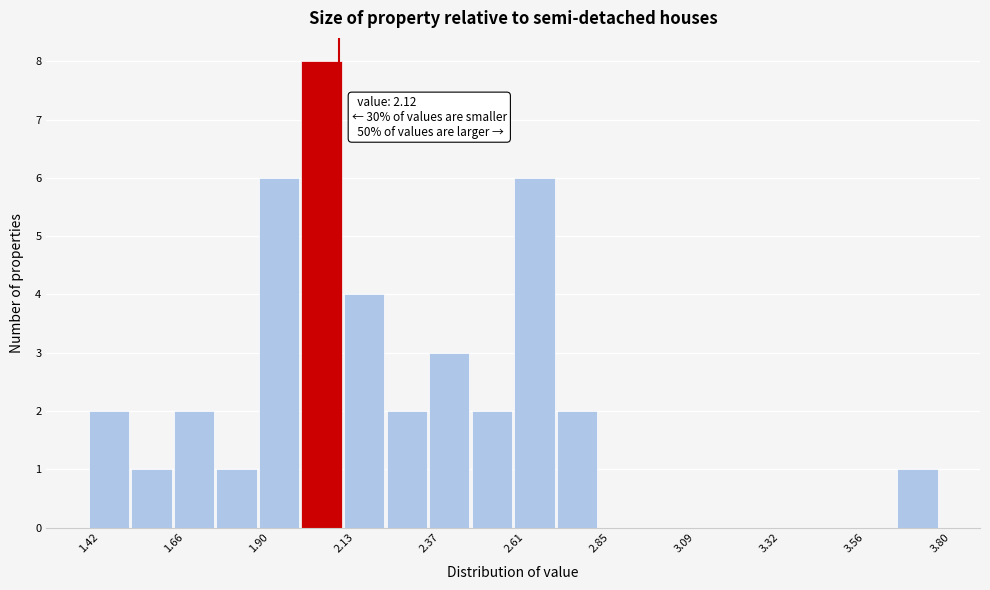

Around what value on the x-axis is the tallest bar? Give the approximate position of its centre, as read against the axis.

2.05